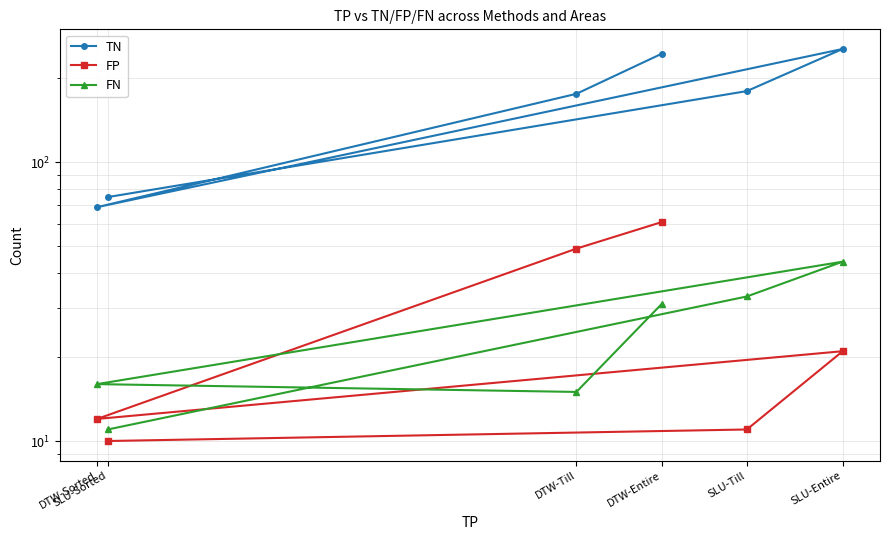

True or false: FP and TN cross at least once.

False